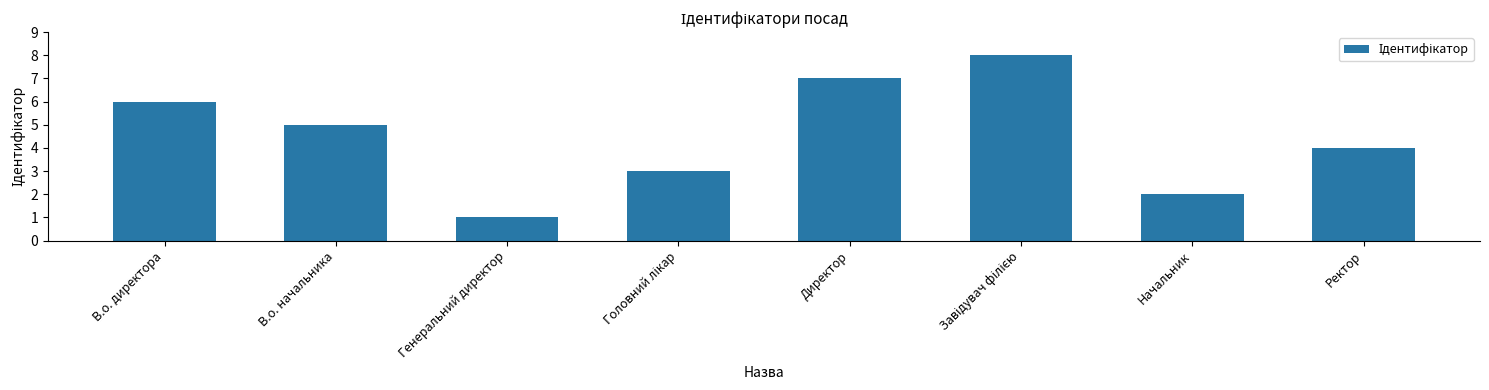

What is the difference between the maximum and second lowest values?

6